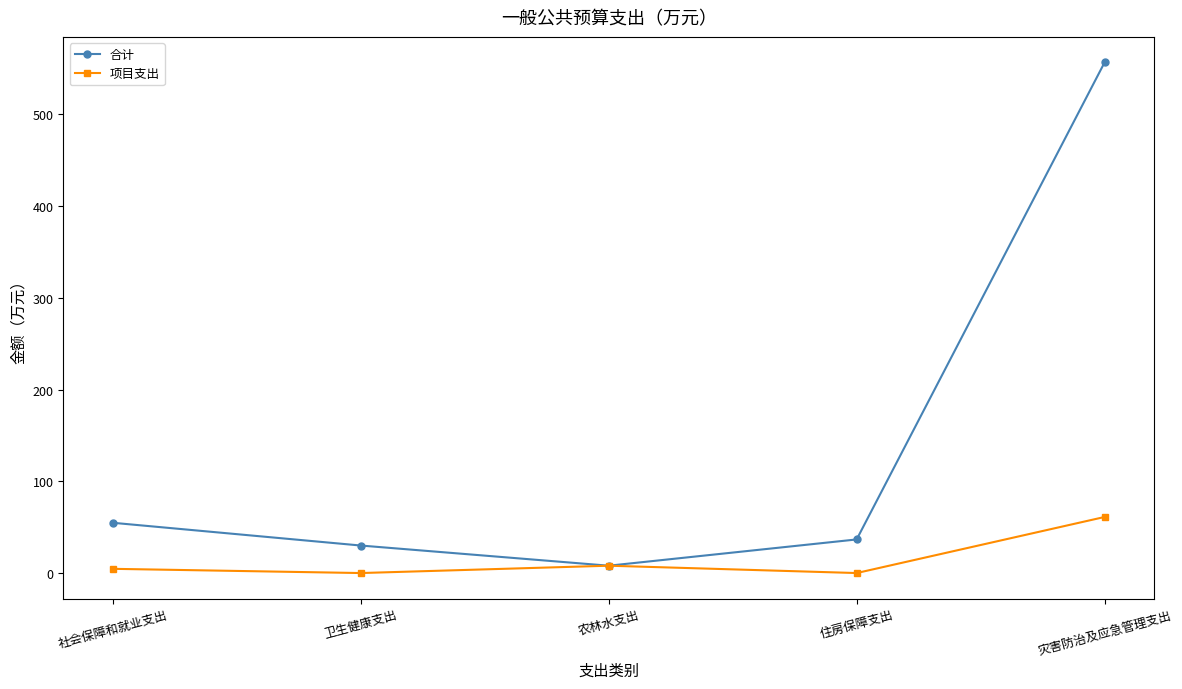

Reading left to right, list all the values displayed in this chart.

合计: 54.8	30.0	8.0	36.6	556.4
项目支出: 4.6	0.0	8.0	0.0	61.1